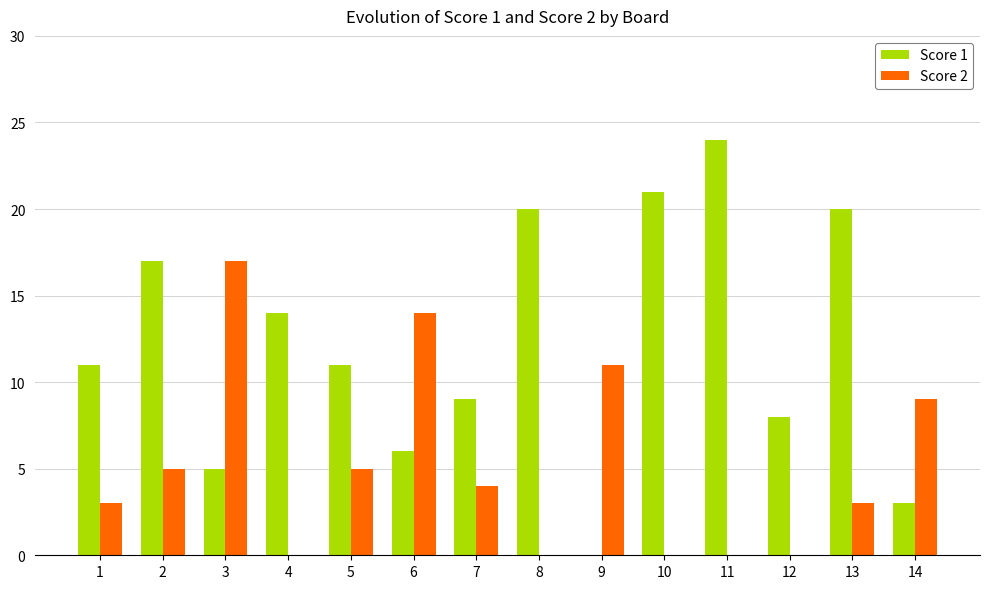

The value of Score 2 at 7 is 4. True or false?

True